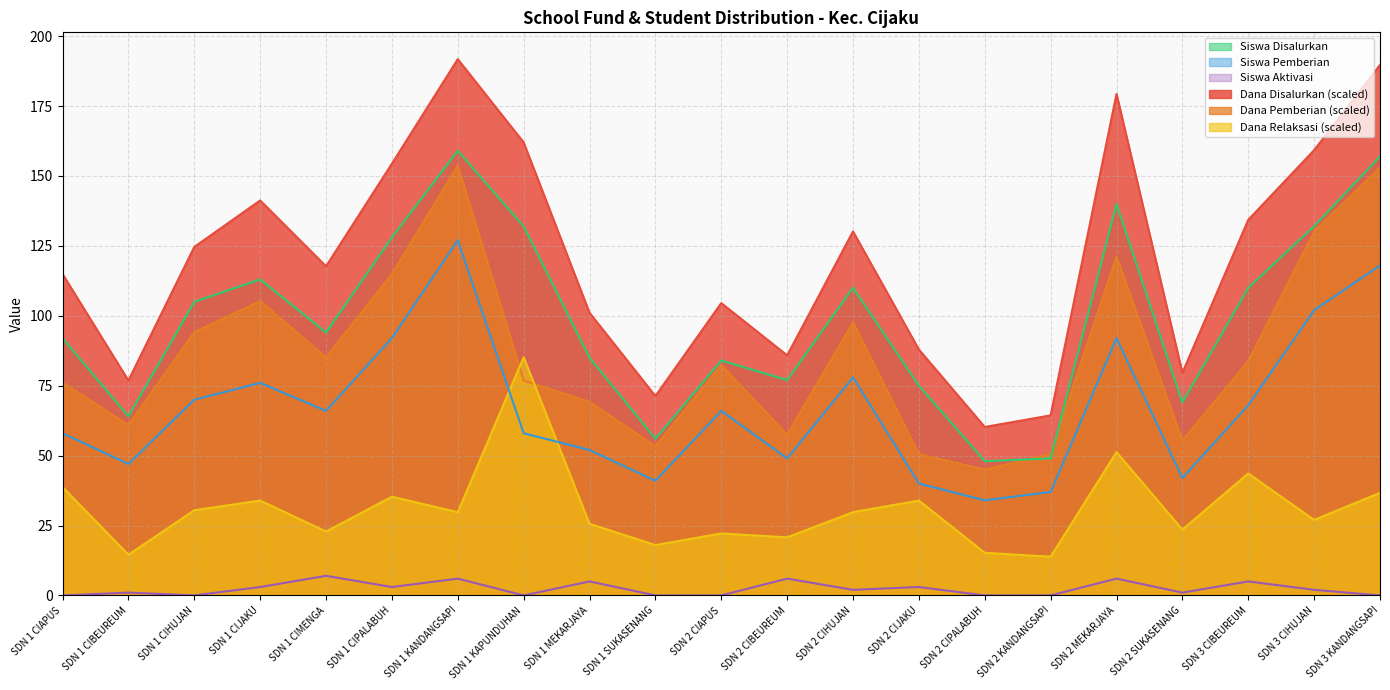

List the labels in order of Dana Pemberian value, smallest first.

SDN 2 CIPALABUH, SDN 2 CIJAKU, SDN 2 KANDANGSAPI, SDN 1 SUKASENANG, SDN 2 SUKASENANG, SDN 2 CIBEUREUM, SDN 1 CIBEUREUM, SDN 1 MEKARJAYA, SDN 1 CIAPUS, SDN 1 KAPUNDUHAN, SDN 2 CIAPUS, SDN 3 CIBEUREUM, SDN 1 CIMENGA, SDN 1 CIHUJAN, SDN 2 CIHUJAN, SDN 1 CIJAKU, SDN 1 CIPALABUH, SDN 2 MEKARJAYA, SDN 3 CIHUJAN, SDN 3 KANDANGSAPI, SDN 1 KANDANGSAPI